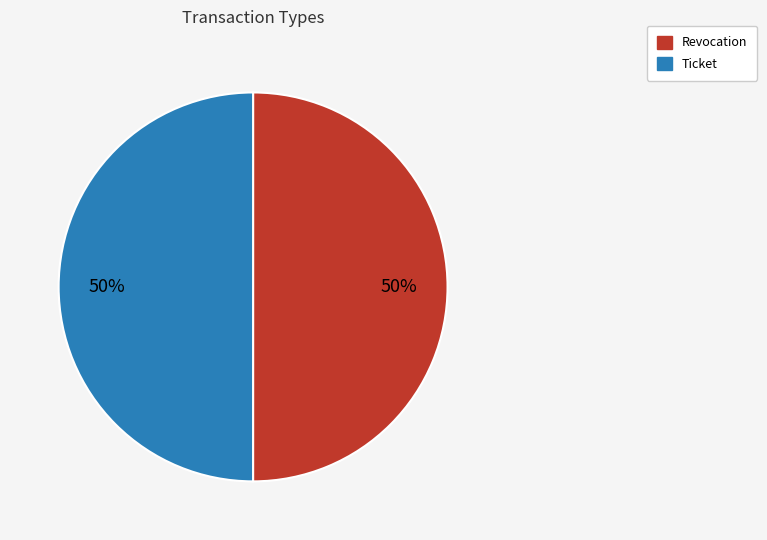

To the nearest percent, what percentage of the pie is Ticket?

50%